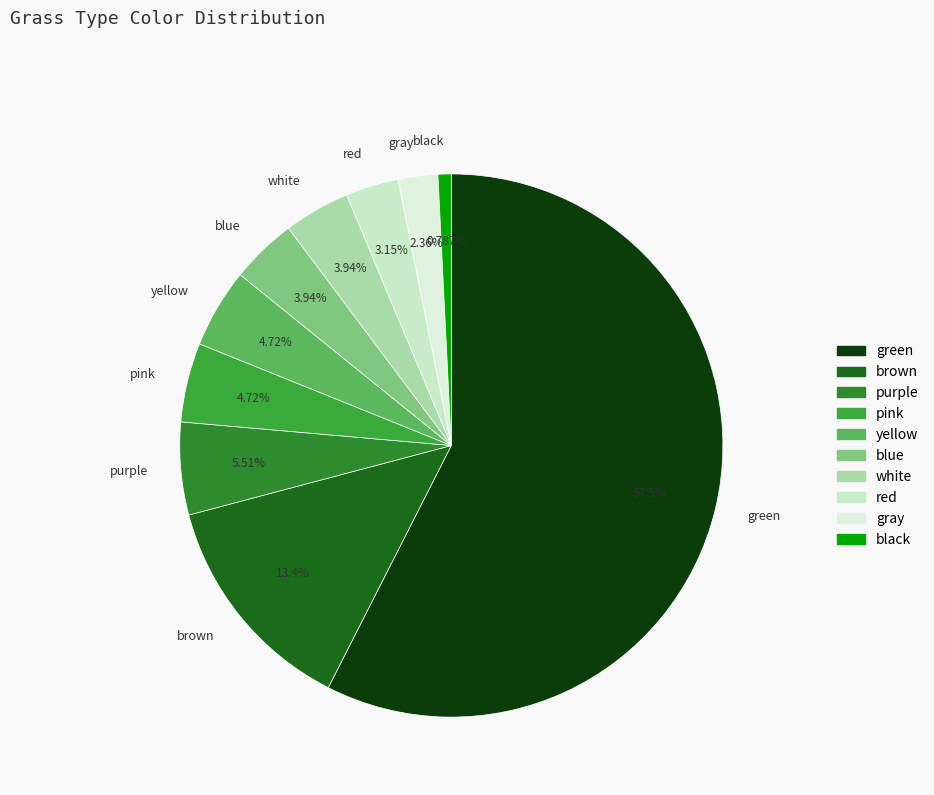

Which slice is the smallest?

black